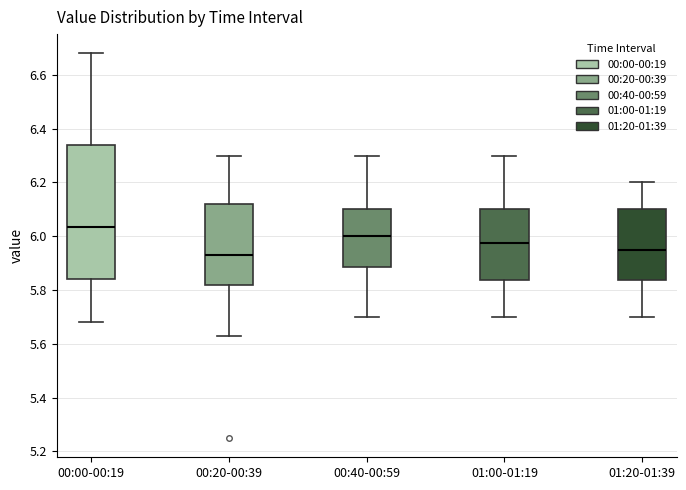

Where does the median line of the box for 00:20-00:39 sit on the y-axis? The values are not printed on the chart, so give them approximately, as read against the axis.

5.94